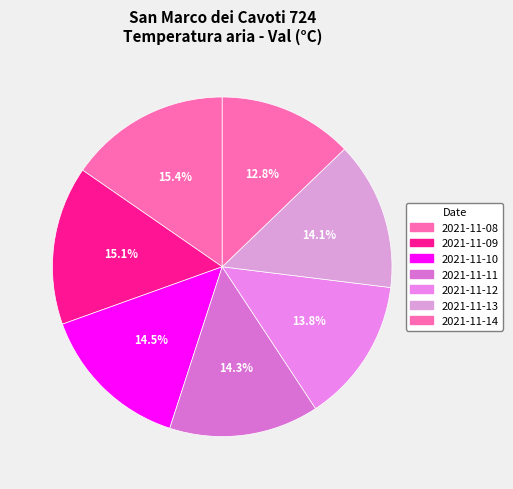

Which slice is the largest?

2021-11-08